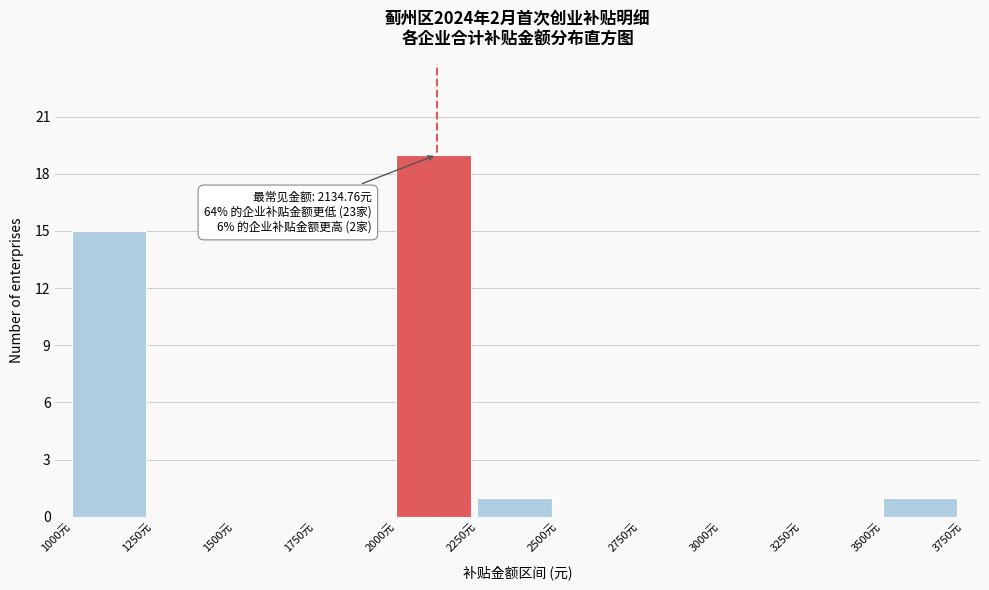

Over which range of the x-axis is the bar tallest?

2000 to 2250